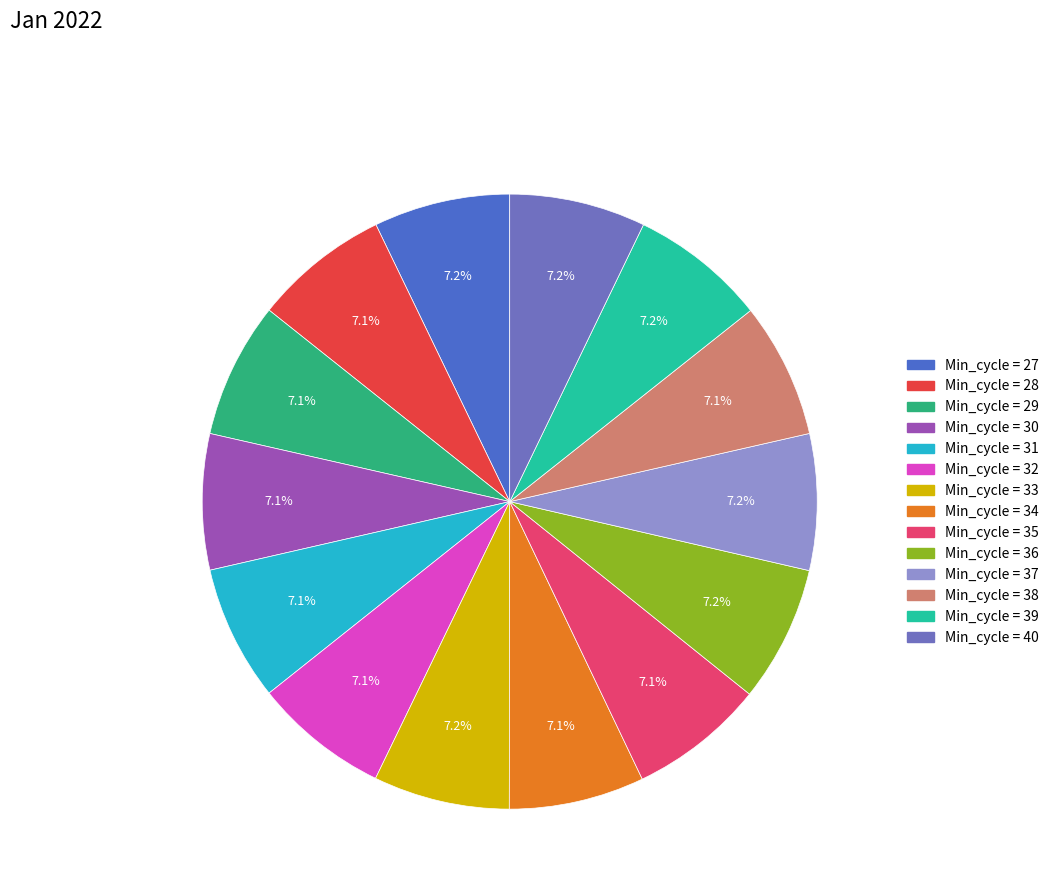

Is there any slice that represents more than half of the pie?

No